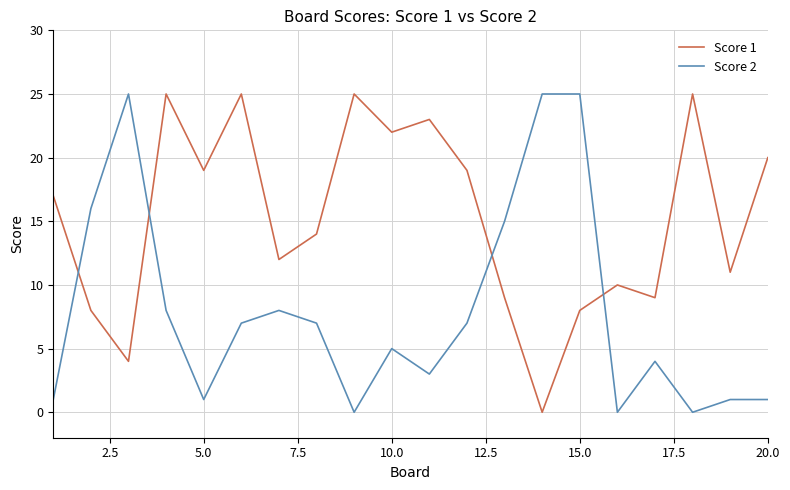

Rank the series by their average value, from highest to lowest.

Score 1, Score 2